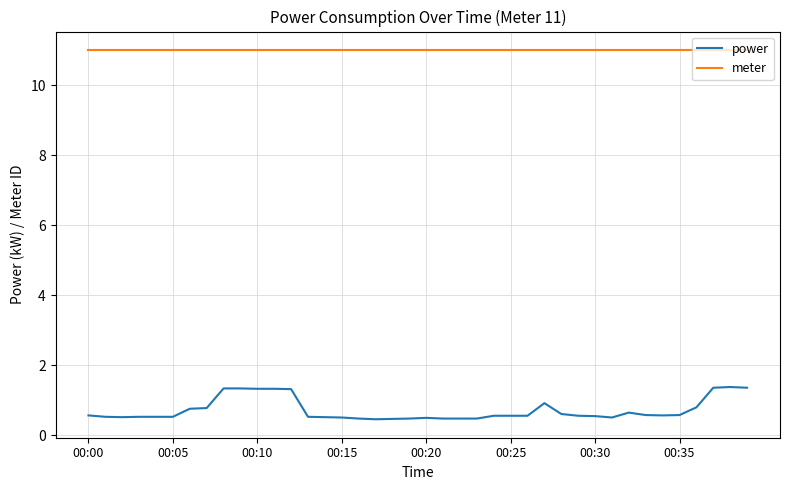

What is the greatest value displayed?

11.0